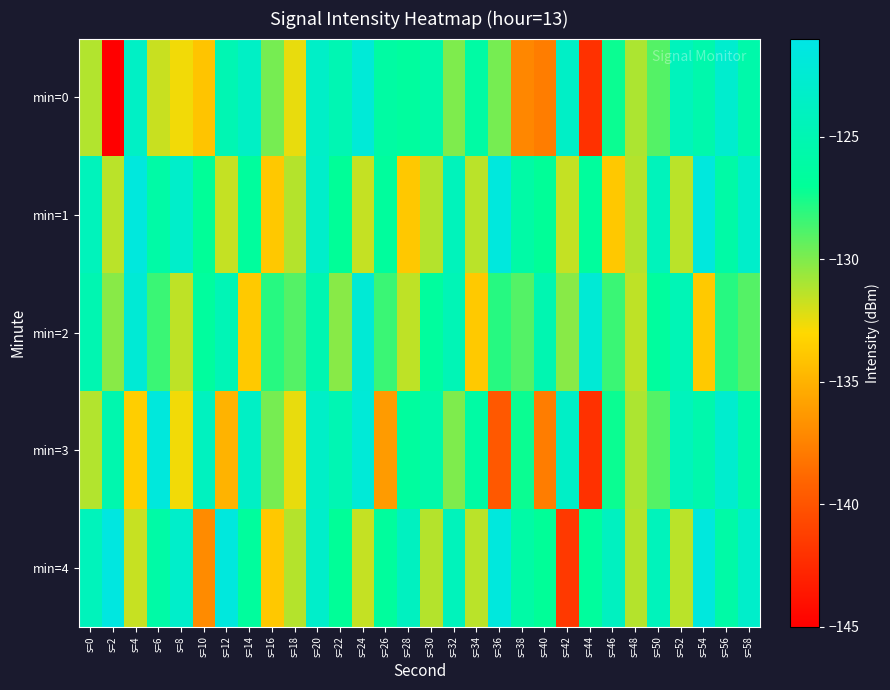

Reading right to left, extract all data points from this chart.

min=0: s=58=-125.7	s=56=-122.9	s=54=-125.5	s=52=-124.2	s=50=-129.0	s=48=-131.1	s=46=-127.3	s=44=-142.1	s=42=-123.4	s=40=-137.7	s=38=-137.3	s=36=-129.8	s=34=-126.1	s=32=-130.0	s=30=-125.6	s=28=-126.6	s=26=-126.2	s=24=-122.1	s=22=-124.9	s=20=-123.4	s=18=-132.4	s=16=-129.8	s=14=-123.5	s=12=-124.9	s=10=-134.0	s=8=-132.7	s=6=-131.7	s=4=-123.5	s=2=-145.3	s=0=-131.2
min=1: s=58=-123.1	s=56=-126.0	s=54=-121.7	s=52=-131.4	s=50=-124.3	s=48=-131.3	s=46=-133.9	s=44=-126.7	s=42=-131.6	s=40=-127.0	s=38=-126.0	s=36=-121.7	s=34=-131.4	s=32=-124.3	s=30=-131.3	s=28=-133.9	s=26=-126.7	s=24=-131.6	s=22=-127.0	s=20=-123.1	s=18=-131.3	s=16=-133.9	s=14=-126.7	s=12=-131.6	s=10=-127.0	s=8=-123.1	s=6=-126.0	s=4=-121.7	s=2=-131.4	s=0=-124.3
min=2: s=58=-129.0	s=56=-127.9	s=54=-133.8	s=52=-124.7	s=50=-126.6	s=48=-131.5	s=46=-128.4	s=44=-122.3	s=42=-130.2	s=40=-125.1	s=38=-129.0	s=36=-127.9	s=34=-133.8	s=32=-124.7	s=30=-126.6	s=28=-131.5	s=26=-128.4	s=24=-122.3	s=22=-130.2	s=20=-125.1	s=18=-129.0	s=16=-127.9	s=14=-133.8	s=12=-124.7	s=10=-126.6	s=8=-131.5	s=6=-128.4	s=4=-122.3	s=2=-130.2	s=0=-125.1
min=3: s=58=-125.7	s=56=-122.9	s=54=-125.5	s=52=-124.2	s=50=-129.0	s=48=-131.1	s=46=-127.3	s=44=-142.1	s=42=-123.4	s=40=-137.7	s=38=-127.3	s=36=-139.8	s=34=-126.1	s=32=-130.0	s=30=-125.6	s=28=-126.6	s=26=-136.2	s=24=-122.1	s=22=-124.9	s=20=-123.4	s=18=-132.4	s=16=-129.8	s=14=-123.5	s=12=-134.9	s=10=-124.0	s=8=-132.7	s=6=-121.7	s=4=-133.5	s=2=-125.3	s=0=-131.2
min=4: s=58=-123.1	s=56=-126.0	s=54=-121.7	s=52=-131.4	s=50=-124.3	s=48=-131.3	s=46=-123.9	s=44=-126.7	s=42=-141.6	s=40=-127.0	s=38=-126.0	s=36=-121.7	s=34=-131.4	s=32=-124.3	s=30=-131.3	s=28=-123.9	s=26=-126.7	s=24=-131.6	s=22=-127.0	s=20=-123.1	s=18=-131.3	s=16=-133.9	s=14=-126.7	s=12=-121.6	s=10=-137.0	s=8=-123.1	s=6=-126.0	s=4=-131.7	s=2=-121.4	s=0=-124.3